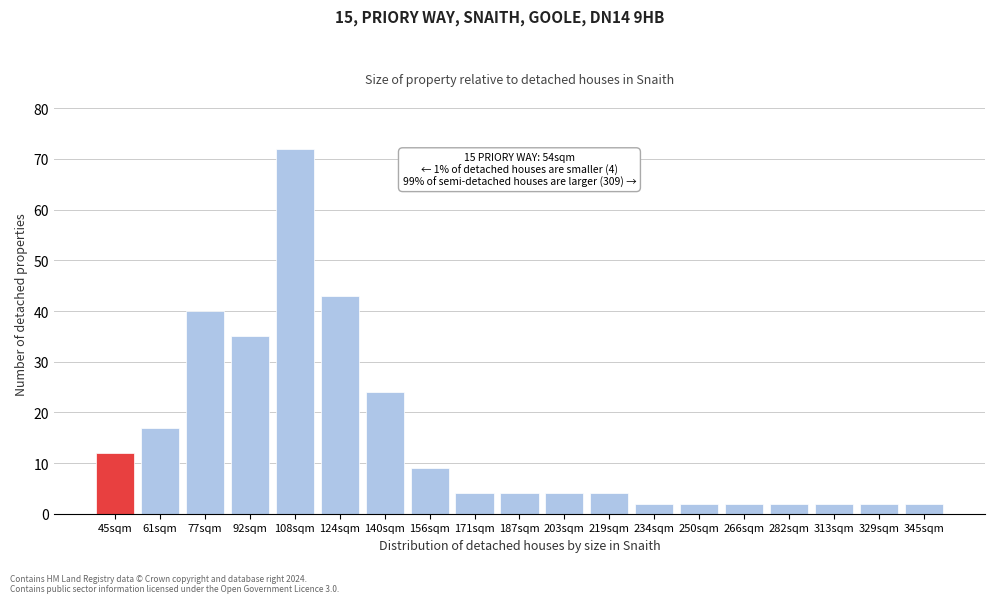

Reading left to right, transcribe all the data shown in this chart.

12	17	40	35	72	43	24	9	4	4	4	4	2	2	2	2	2	2	2